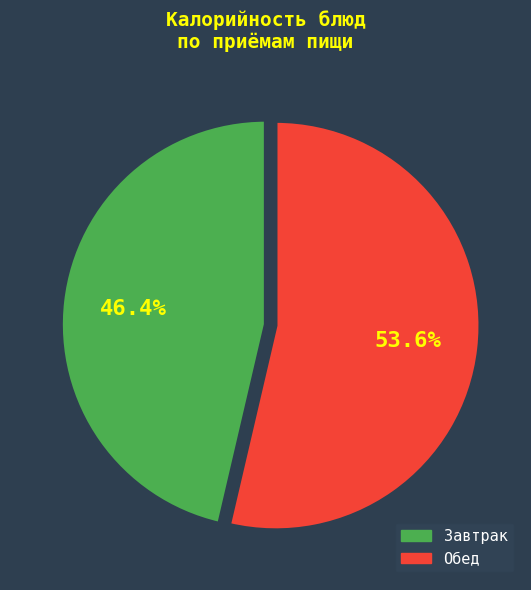

How much of the chart is everything except Завтрак?

53.6%